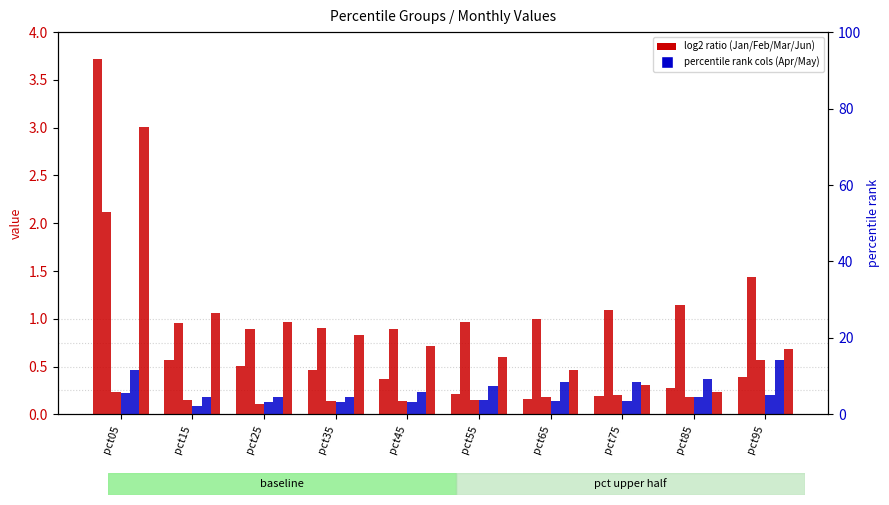

Which has a higher value, pct15 or pct05?

pct05